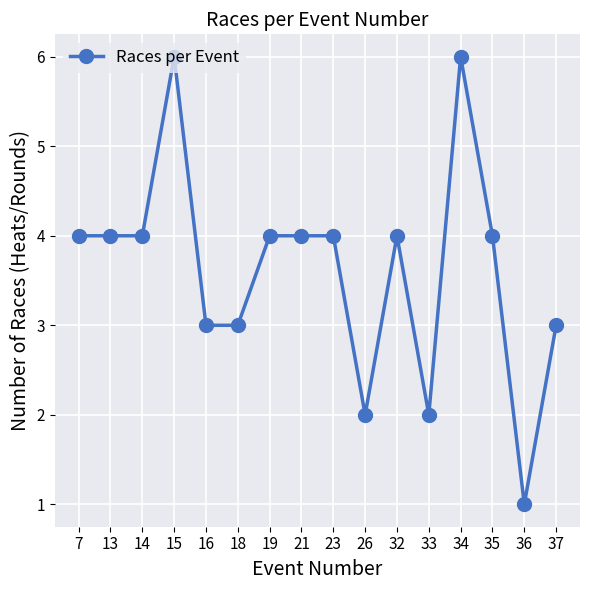

What is the sum of all values?

58